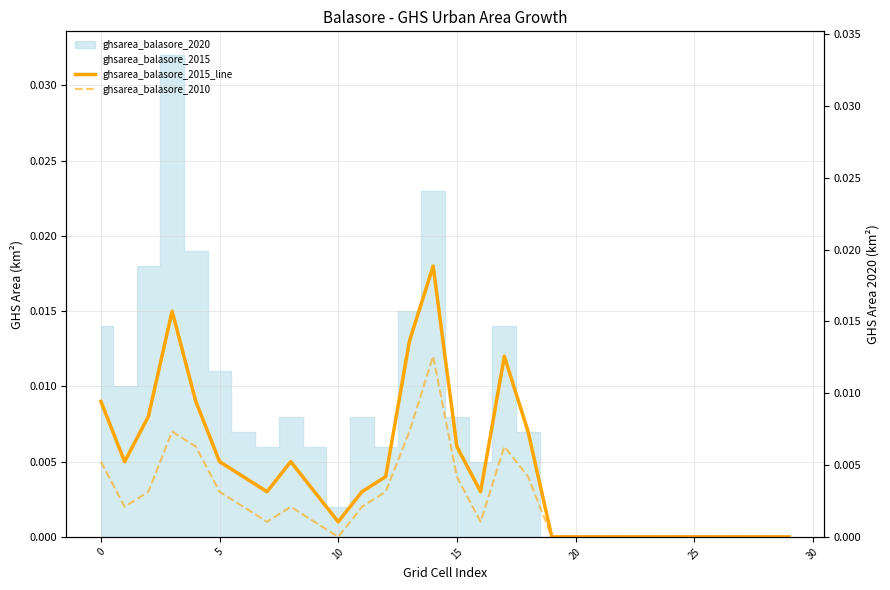

True or false: ghsarea_balasore_2015_line and ghsarea_balasore_2010 cross at least once.

False